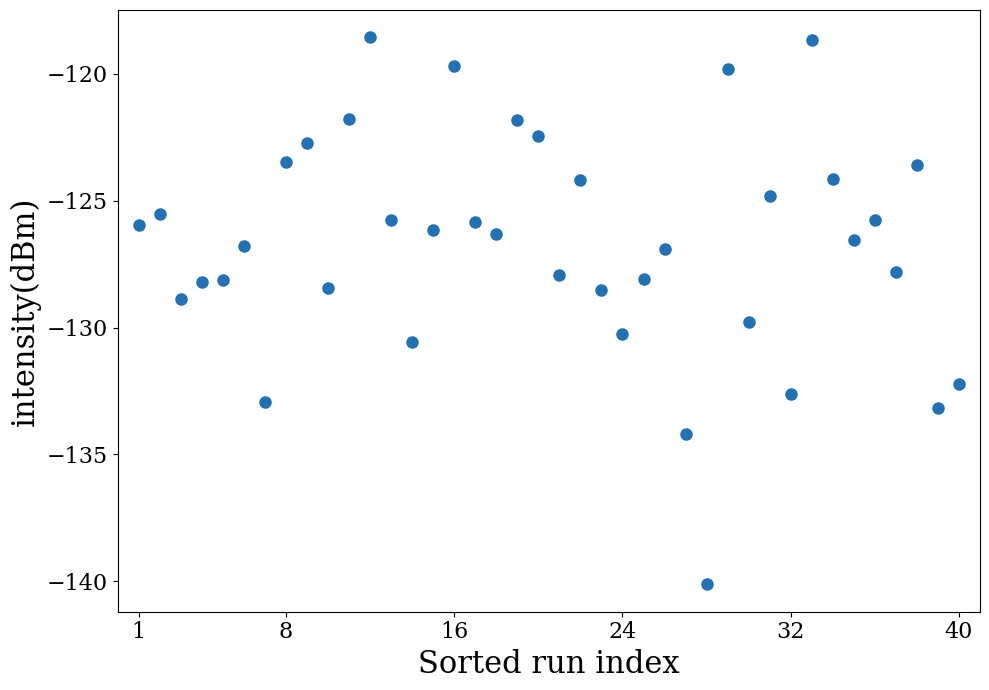

What is the range of Y values (max minus min)?

21.6